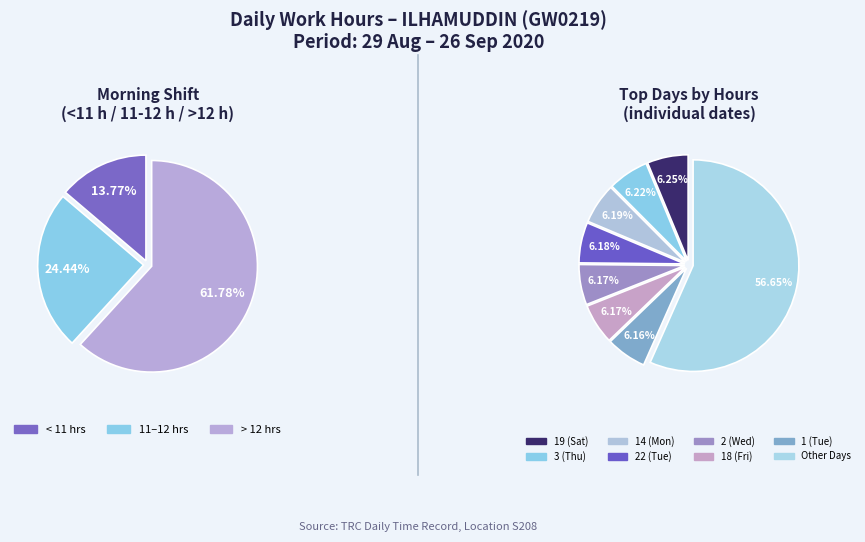

Does 9 (Wed) represent more than half of the total?

No